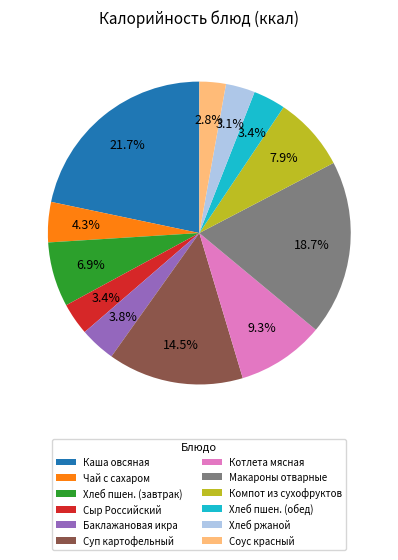

Is there a majority slice in this chart?

No